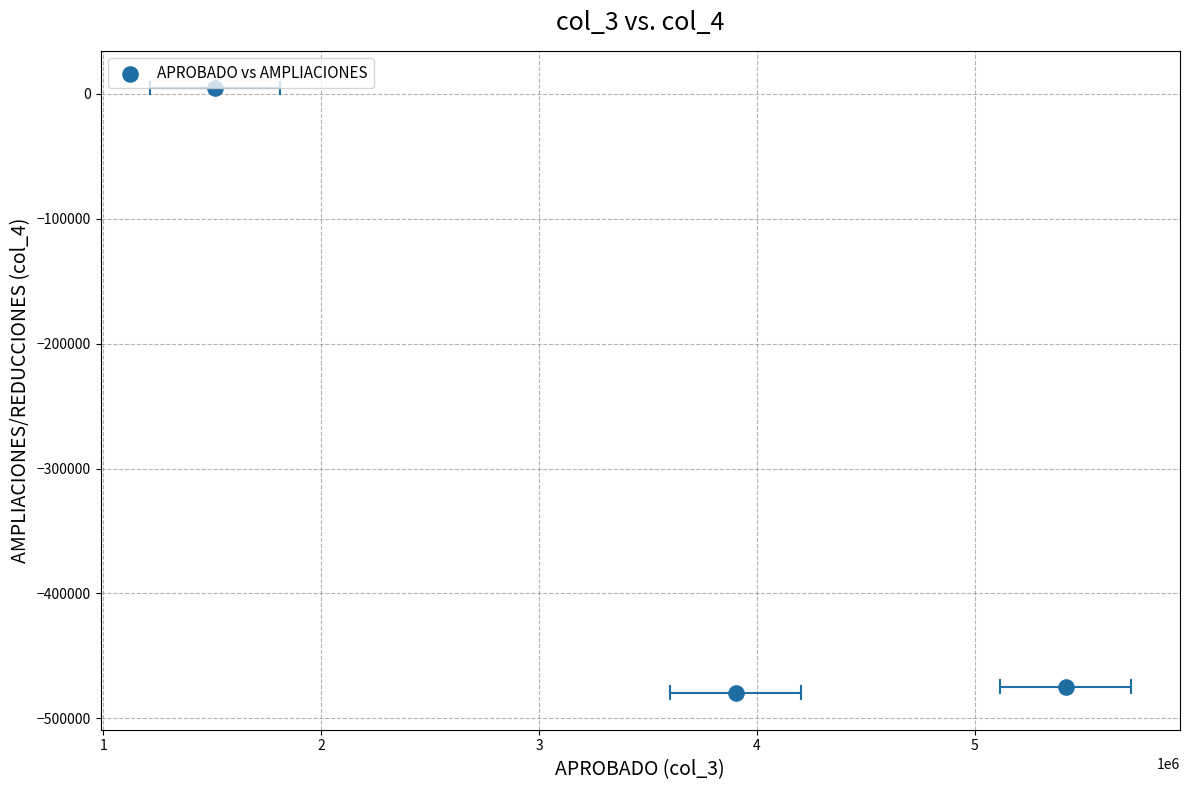

What is the range of Y values (max minus min)?

484172.2